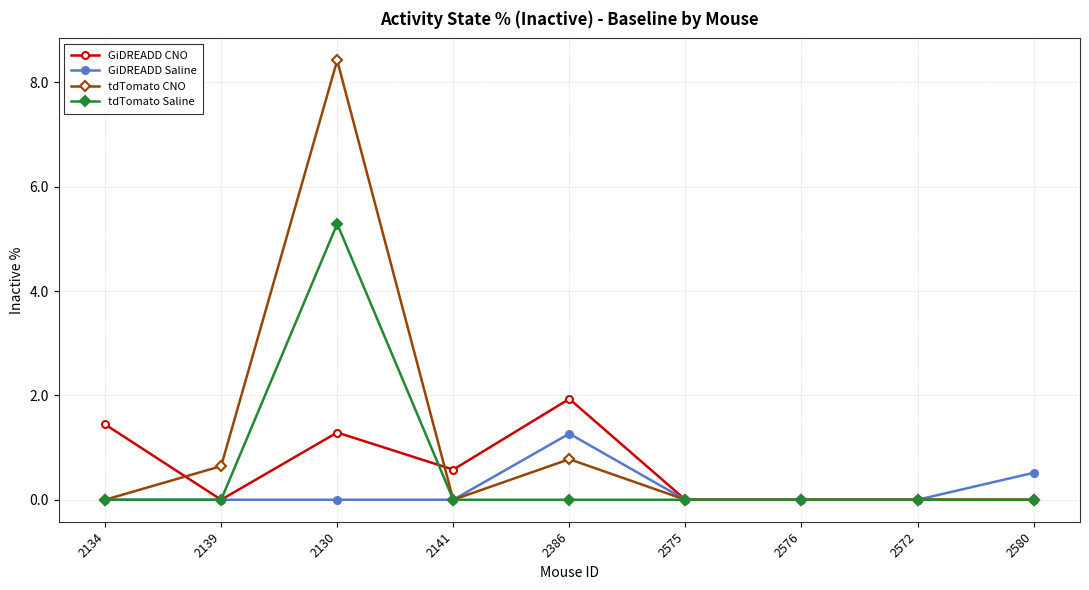

What position from the left is 2139?

2